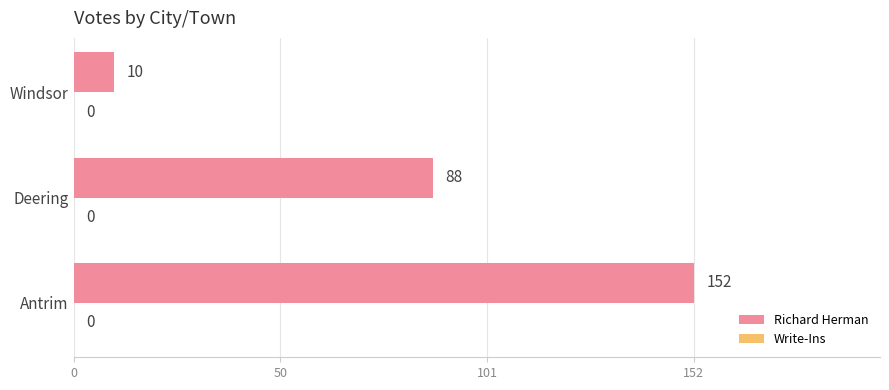

Rank the categories by value from lowest to highest.

Windsor, Deering, Antrim